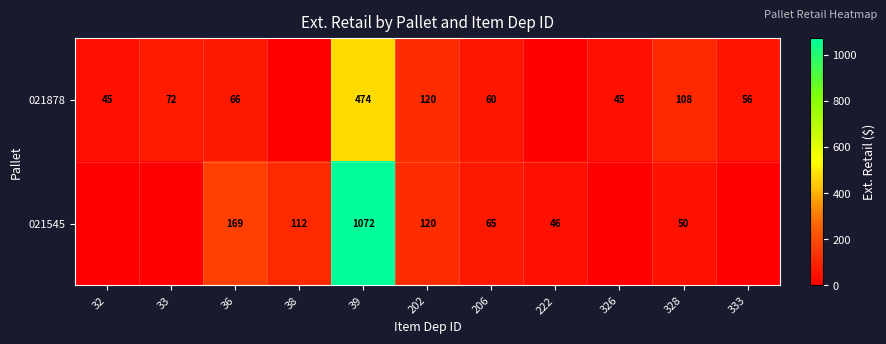

Between 39 and 328, which is larger?

39